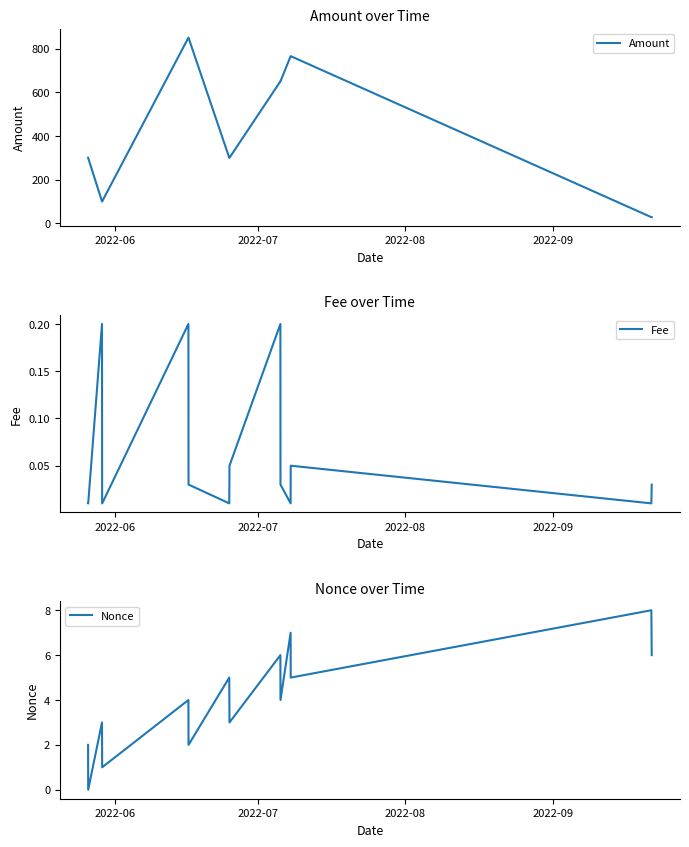

Which series has the largest range (max minus min)?

Amount